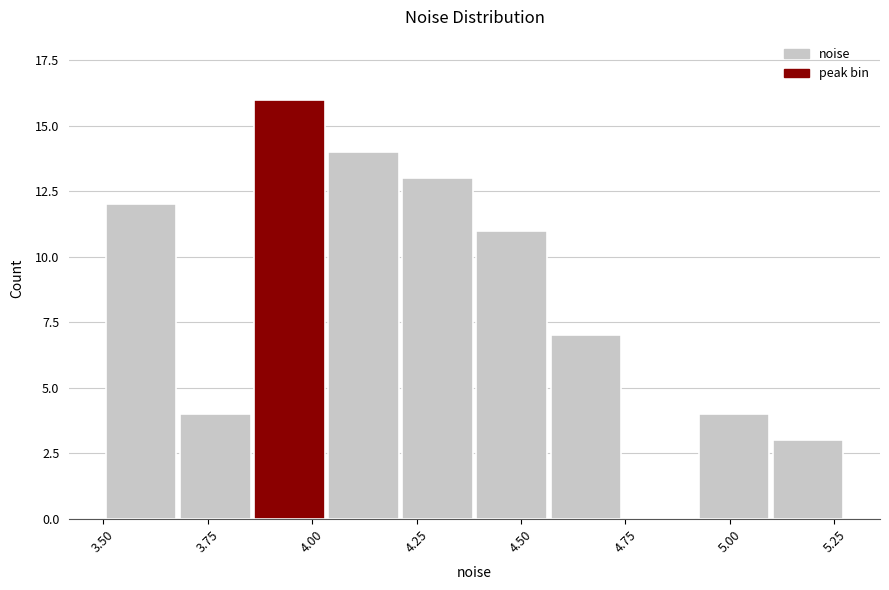

Read against the x-axis, roughly where is the centre of the tallest bar?

3.95